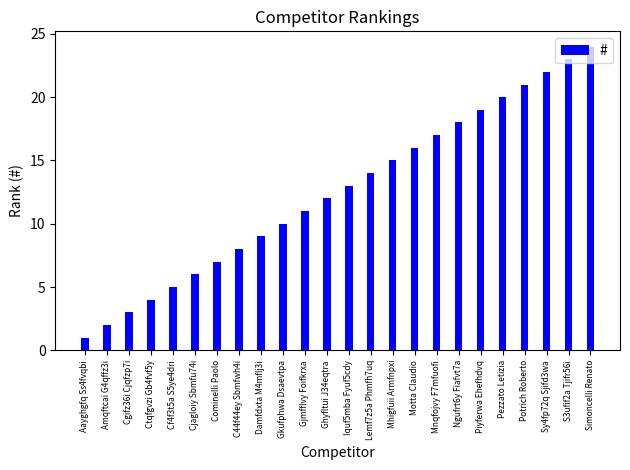

List the labels in order of value, largest first.

Simoncelli Renato, S3ufif2a Tjifr56i, Sy4fp72q Sjifd3wa, Potrich Roberto, Pezzato Letizia, Piyferwa Ehefhdvq, Ngufrt6y Fiafvt7a, Mnqfojvy F7mfuofi, Motta Claudio, Mhigfuii Armfnpxi, Lemf7z5a Phmfh7uq, Iquf5mba Fyuf5cdy, Ghyfltui J34eqtra, Gjmfflvy Foifkrxa, Gkufphwa Dsaevtpa, Damfdxta M4mflj3i, C44f44ey Sbmfwh4i, Cominelli Paolo, Cjagloiy Sbmfu74i, Cf4f3t5a S5ye4dri, Ctqfgvzi Gb4fvf5y, Cgifz36i Cjqfzp7i, Amqftcai G4qffz3i, Aayghgfq Ss4fvqbi